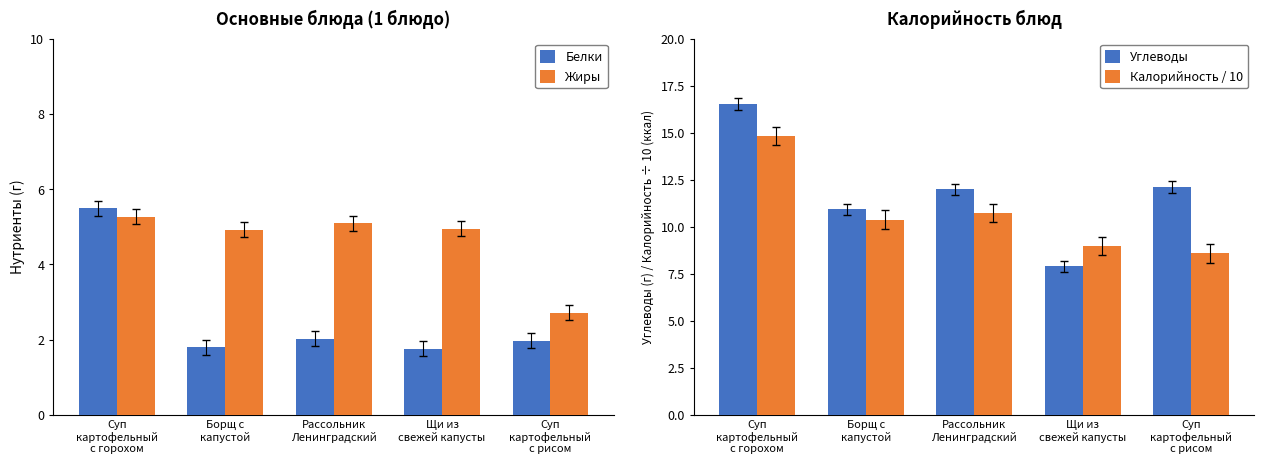

Where does the Калорийность / 10 series first go above 10?

Суп
картофельный
с горохом